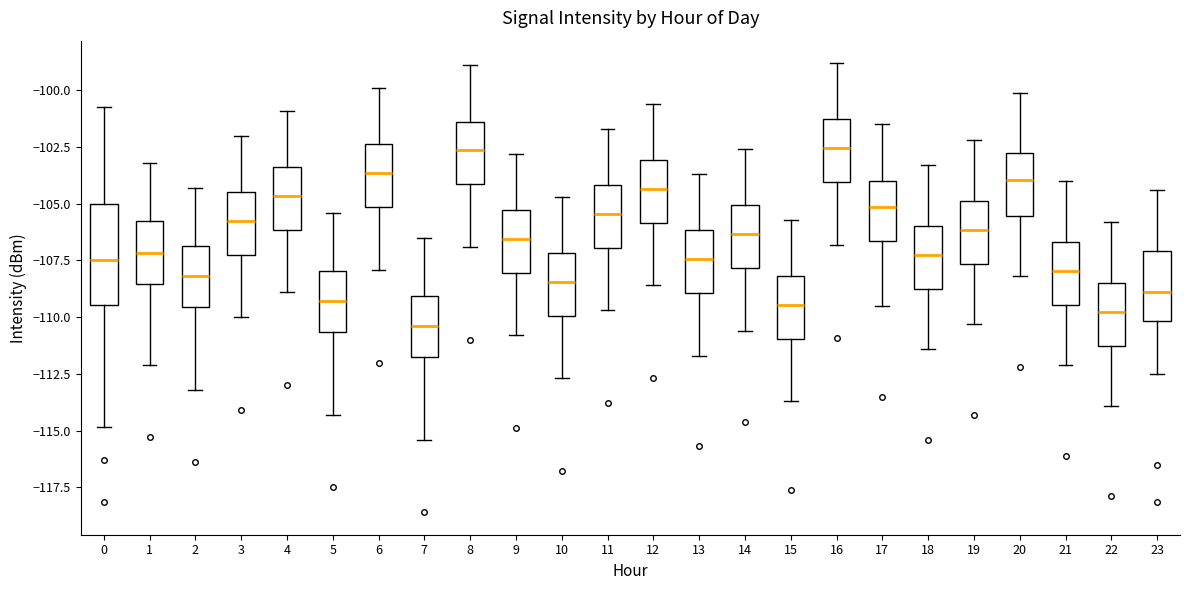

Where does the upper whisker of the box at x = 12 end on the y-axis? The values are not printed on the chart, so give them approximately, as read against the axis.

-100.5